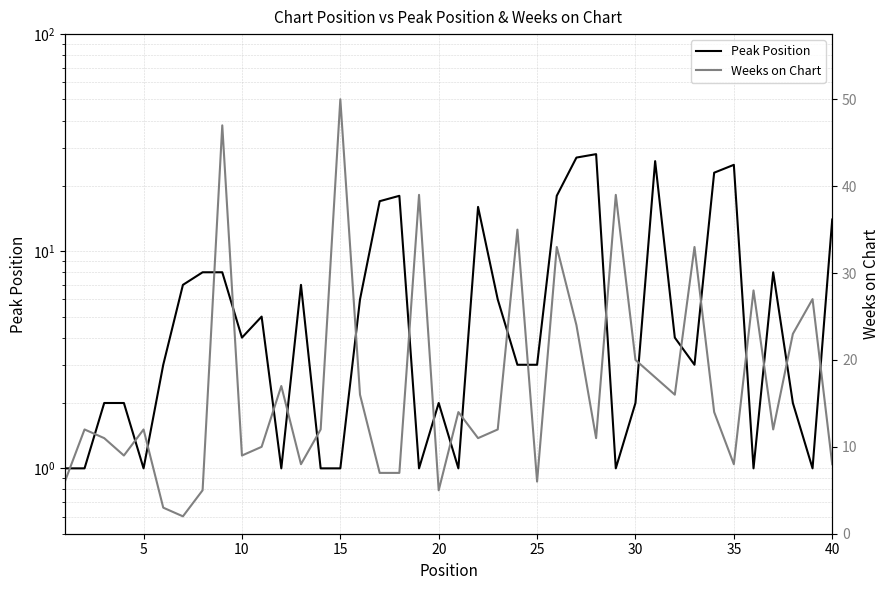

List the series in order of their peak value, lowest first.

Peak Position, Weeks on Chart